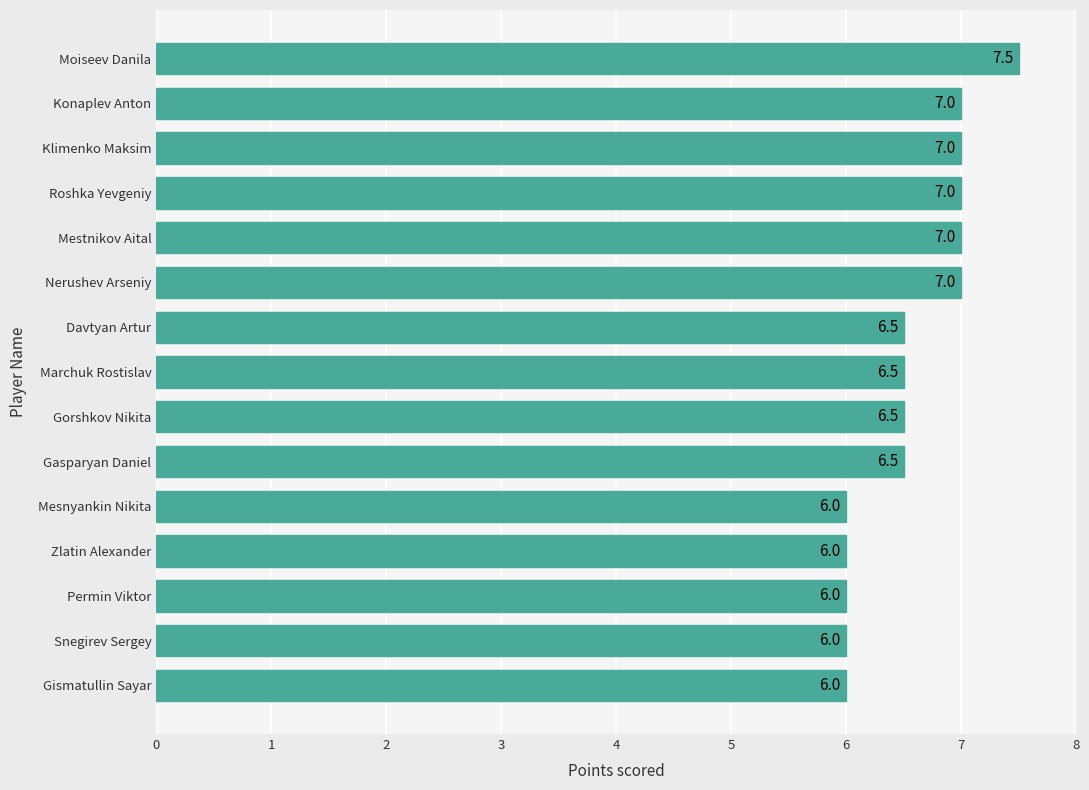

What is the difference between the maximum and minimum values?

1.5